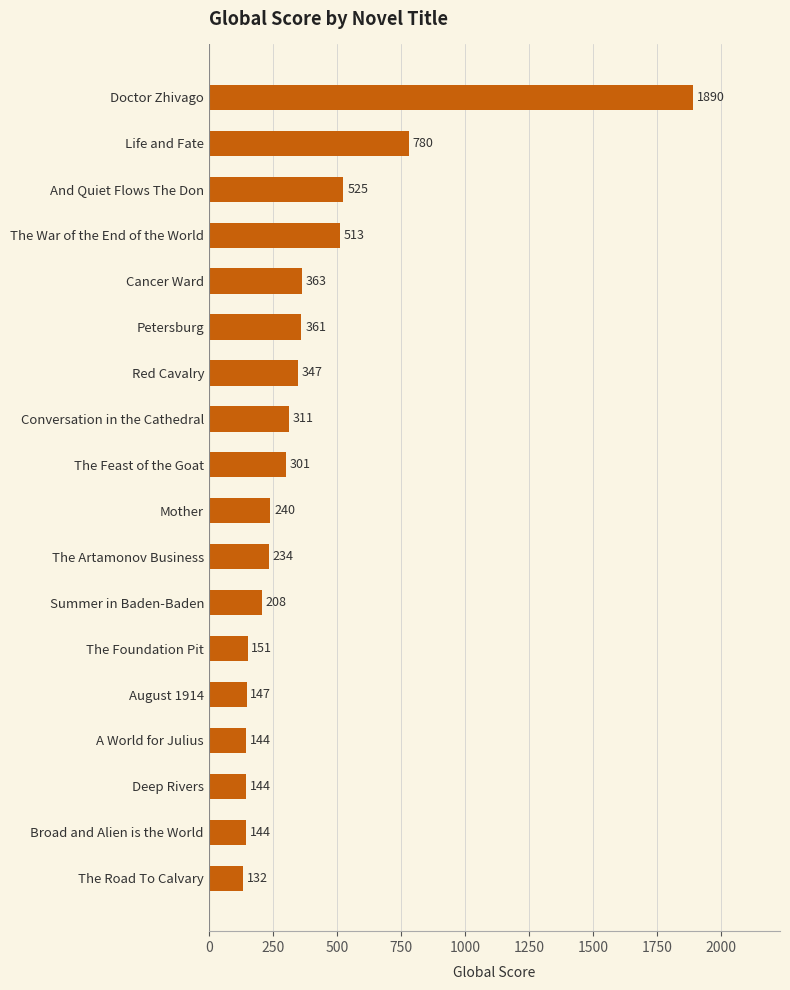

What is the greatest value displayed?

1890